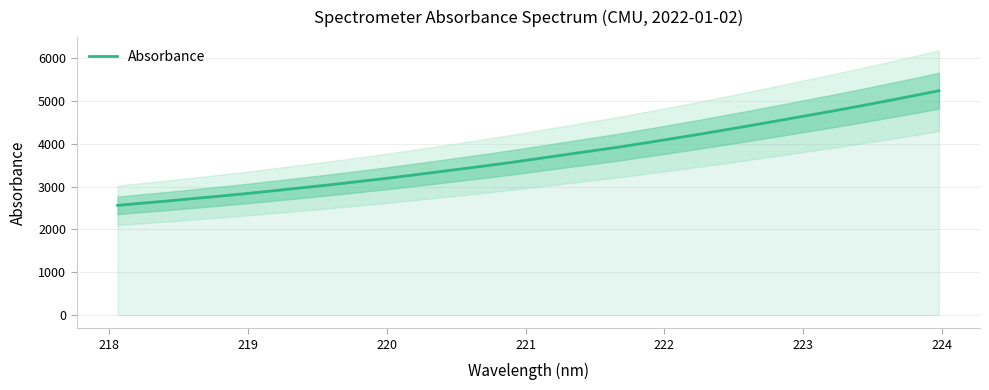

Reading left to right, transcribe all the data shown in this chart.

2564.4	2618.7	2672.3	2731.1	2787.7	2848.7	2912.7	2977.9	3044.1	3114.6	3185.4	3260.9	3339.3	3417.6	3497.7	3580.7	3669.7	3758.5	3846.3	3934.6	4032.5	4131.1	4231.2	4336.3	4442.6	4550.9	4661.0	4770.5	4884.4	5001.7	5120.9	5243.6